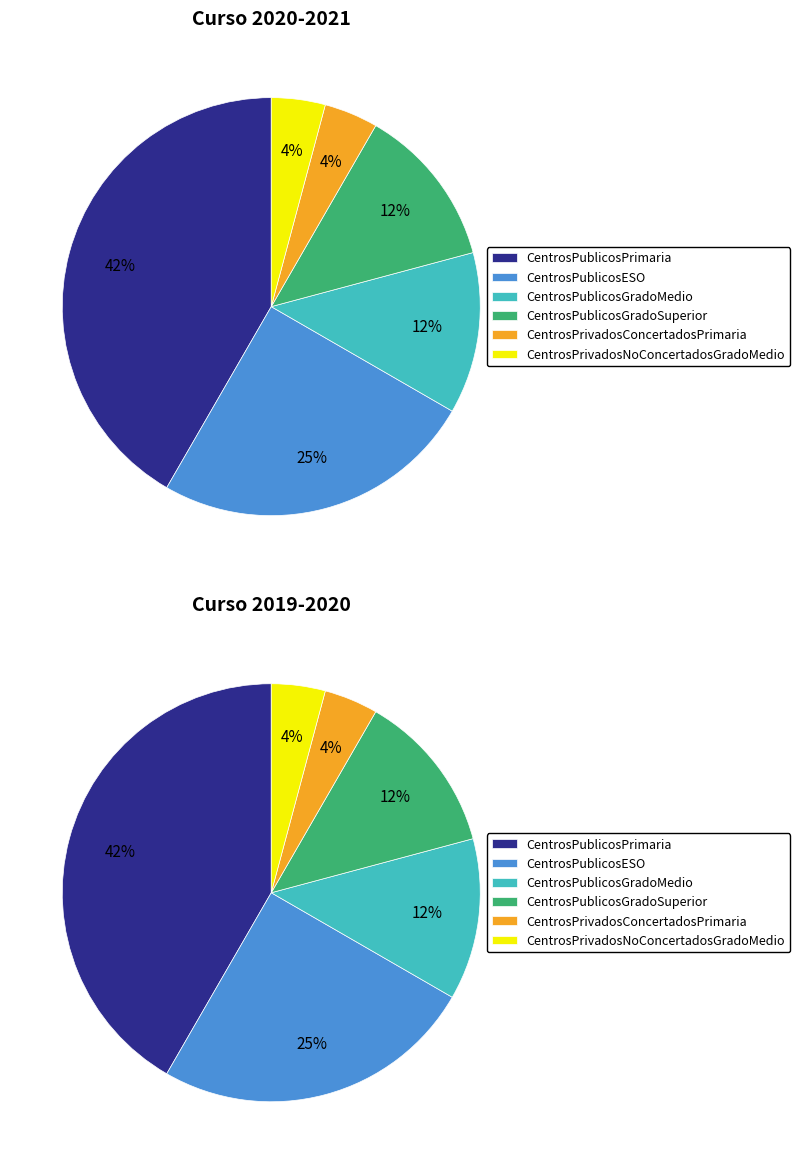

Does Curso 2020-2021 represent more than half of the total?

No